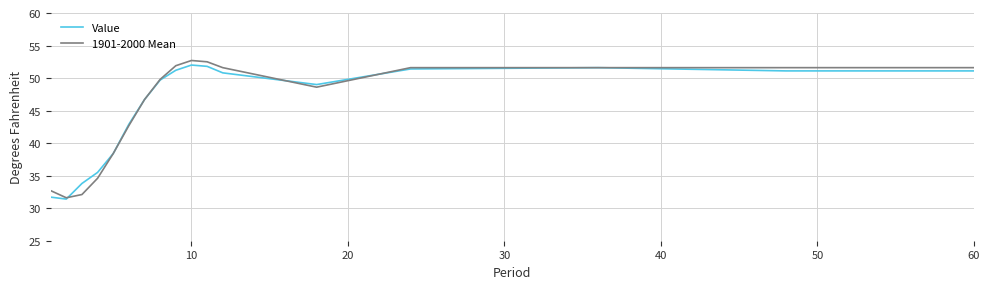

What is the maximum value shown in the chart?

52.7